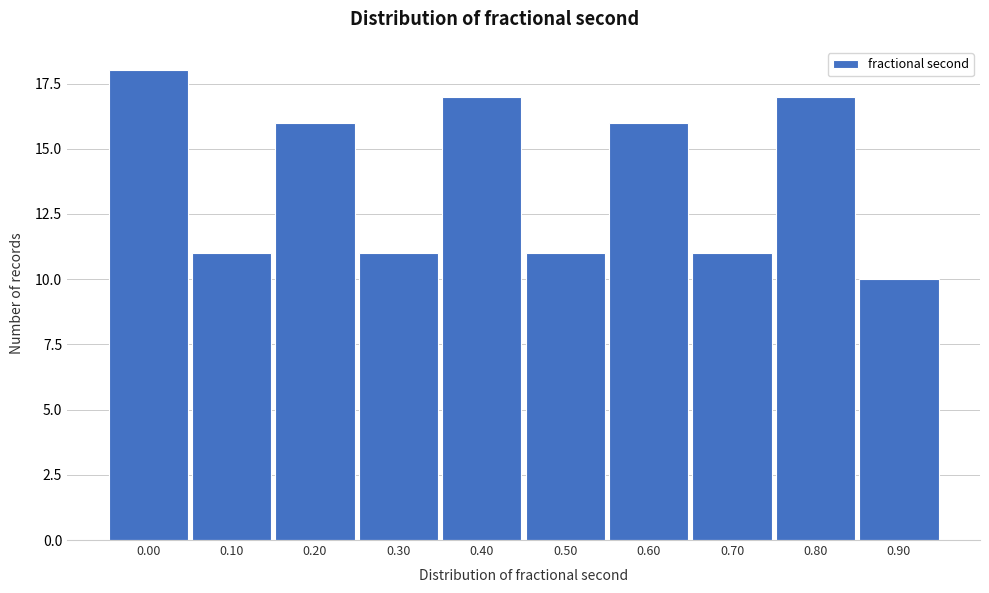

Reading right to left, transcribe all the data shown in this chart.

0.90=10	0.80=17	0.70=11	0.60=16	0.50=11	0.40=17	0.30=11	0.20=16	0.10=11	0.00=18